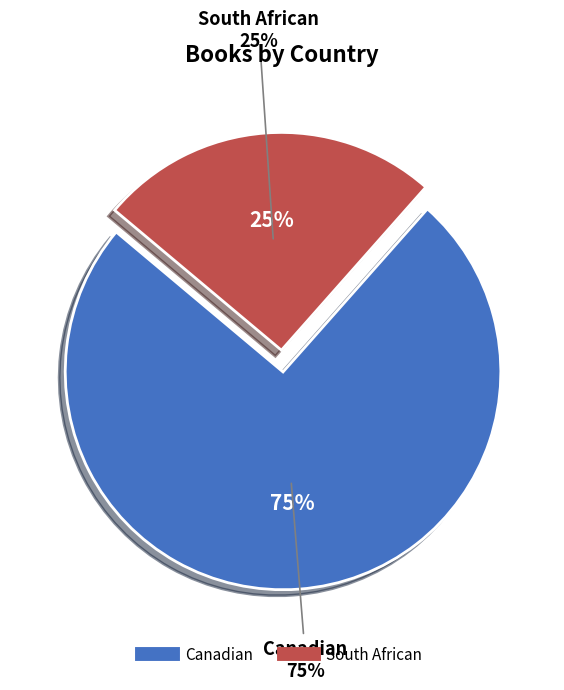

Approximately how many times larger is the value at Canadian compared to South African?

2.9